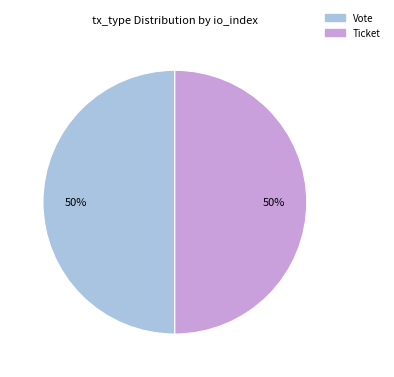

How many segments does this pie chart have?

2